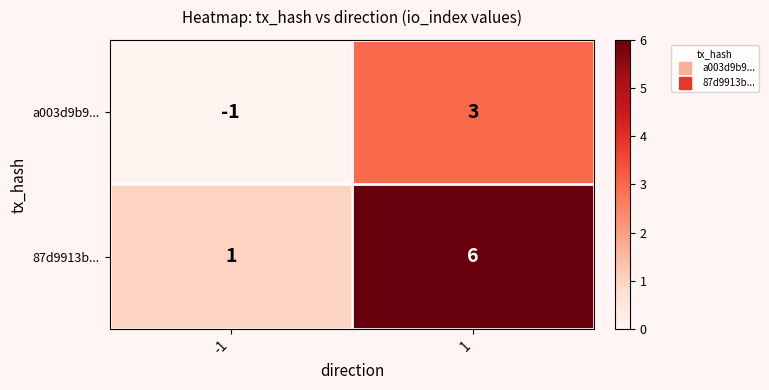

What is the maximum value shown in the chart?

6